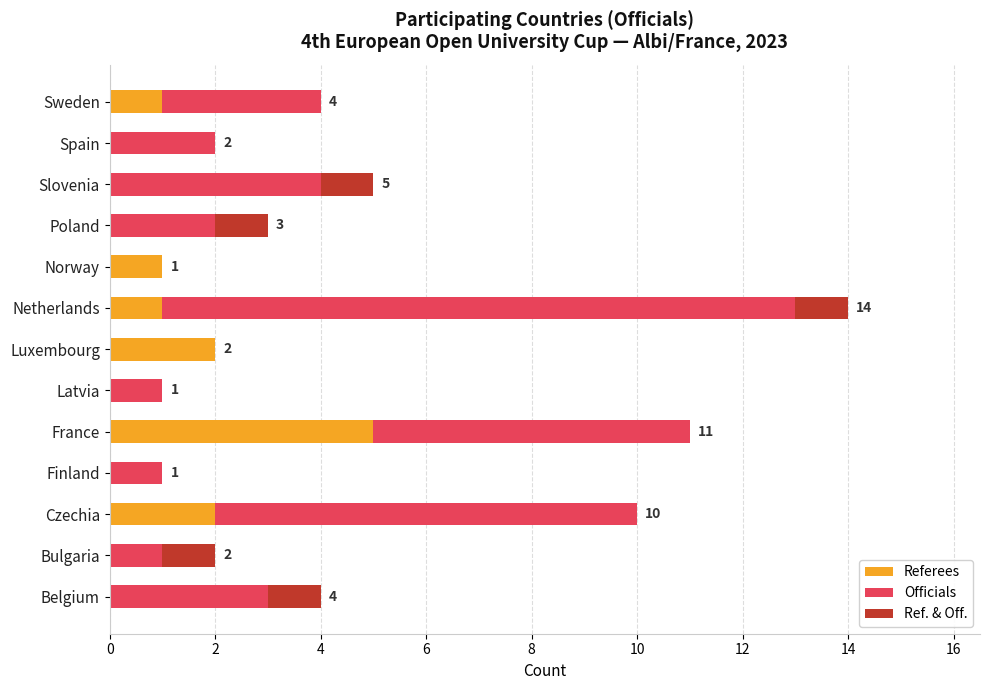

At which category is the sum across all series the highest?

Netherlands